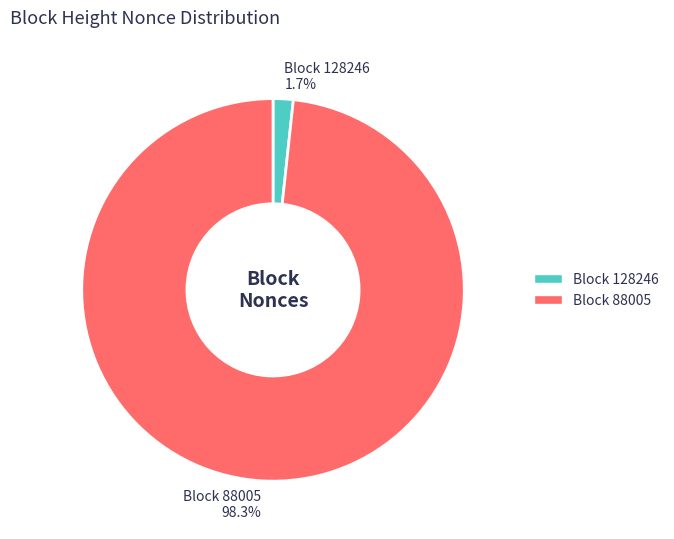

Which category has the smallest portion of the pie?

Block 128246 1.7%